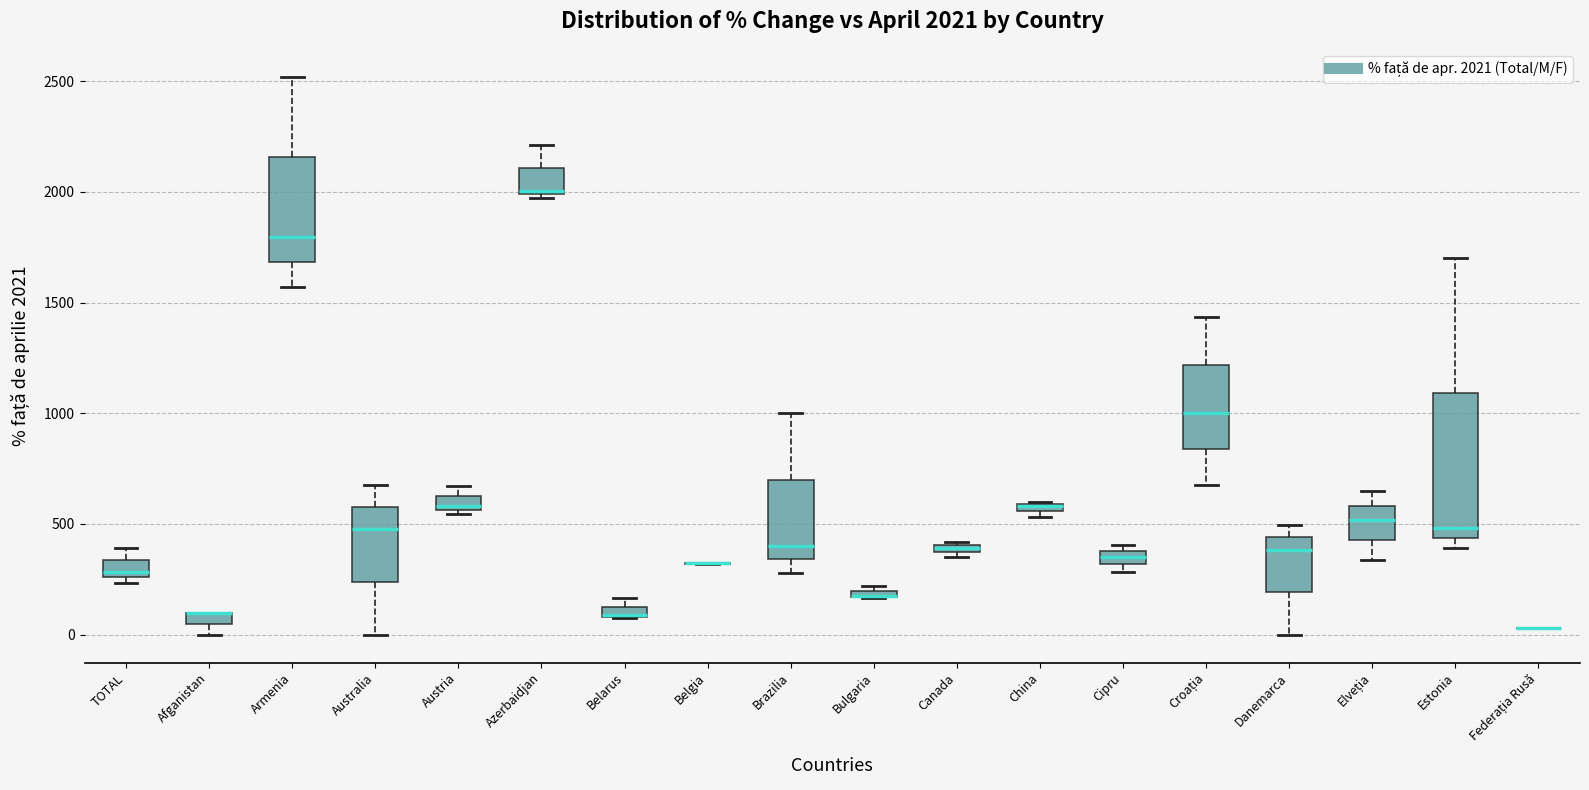

Comparing the boxes themselves (not the whiskers), which one is the tallest?

Estonia